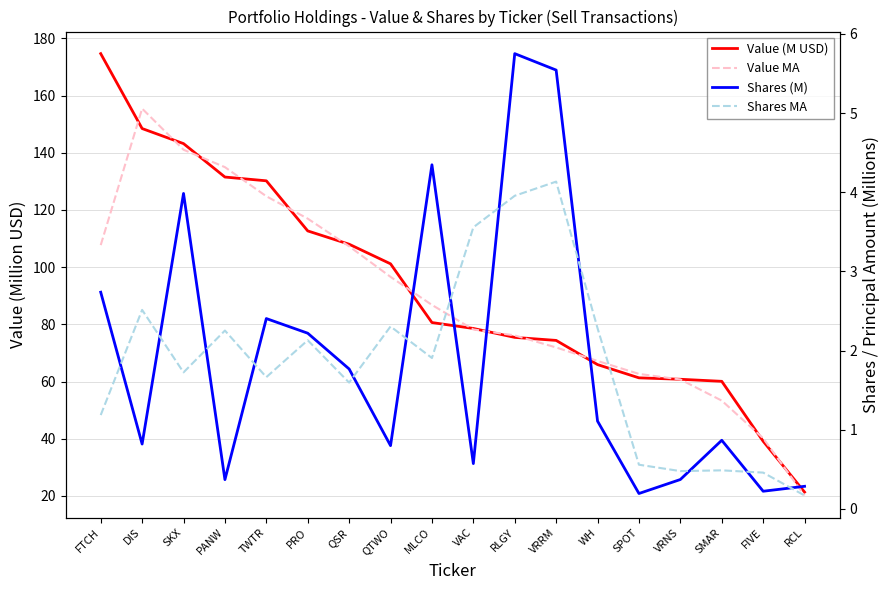

What is the value of the Value (M USD) point at the 9th from the left?

80.6